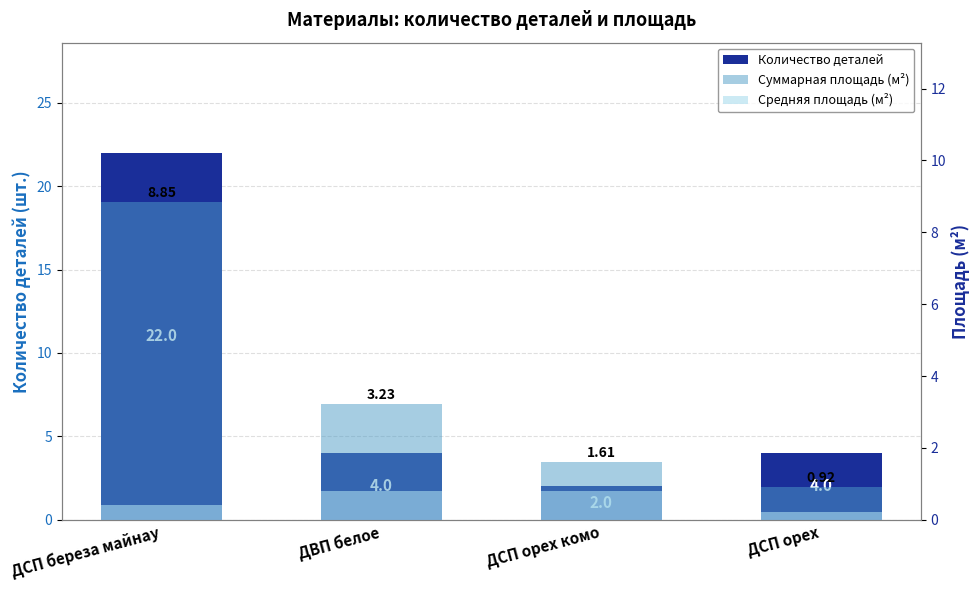

The value of Количество деталей at ДСП орех комо is 3.0. True or false?

False